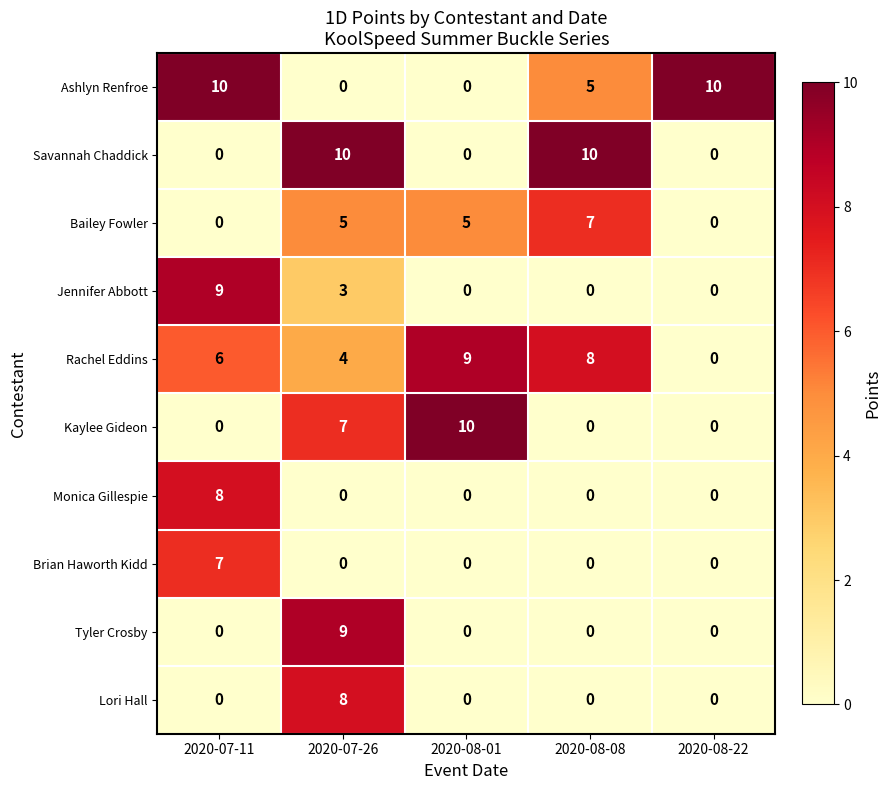

Count the Tyler Crosby values in the range 0 to 1.

4